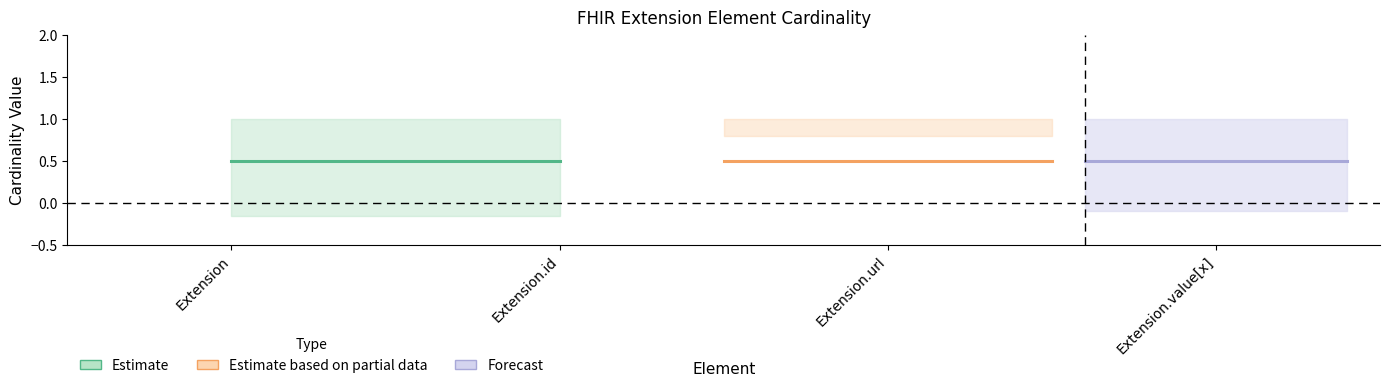

Is it true that Max equals 0 at Extension.id?

False